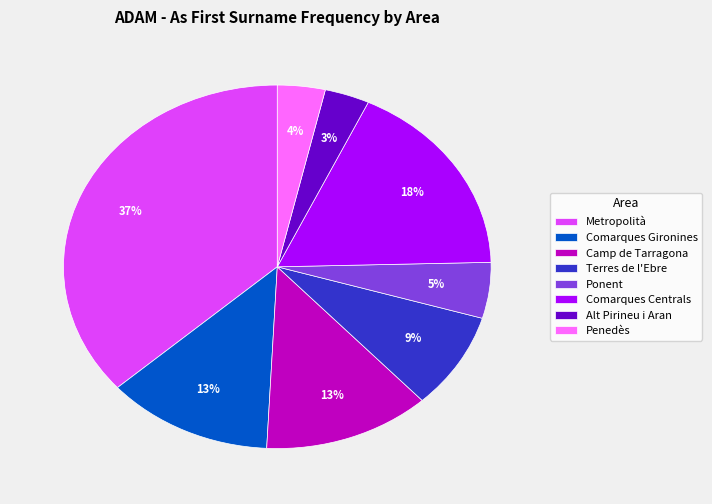

Is the sum of Camp de Tarragona and Metropolità greater than half?

No